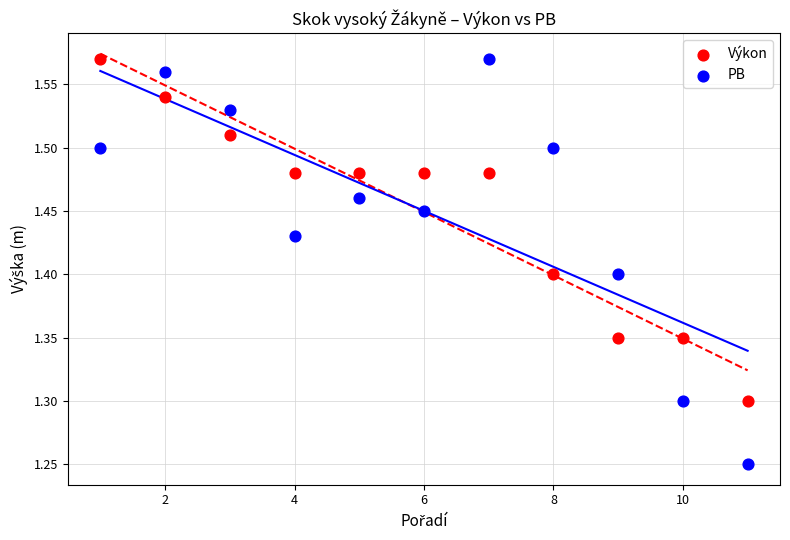

In the Výkon series, what Y value is closest to 1?

1.3